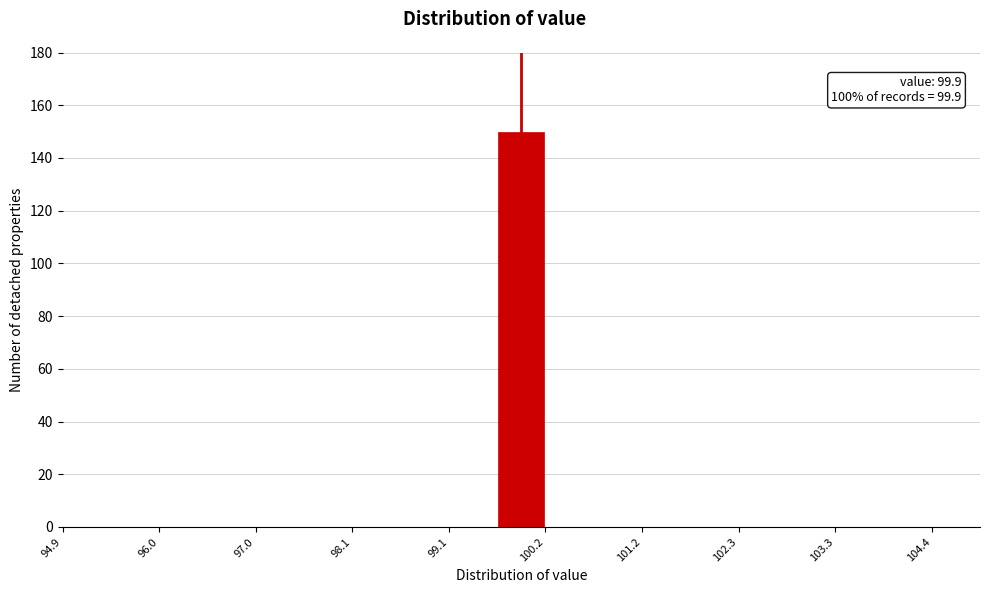

Around what value on the x-axis is the tallest bar? Give the approximate position of its centre, as read against the axis.

100.0